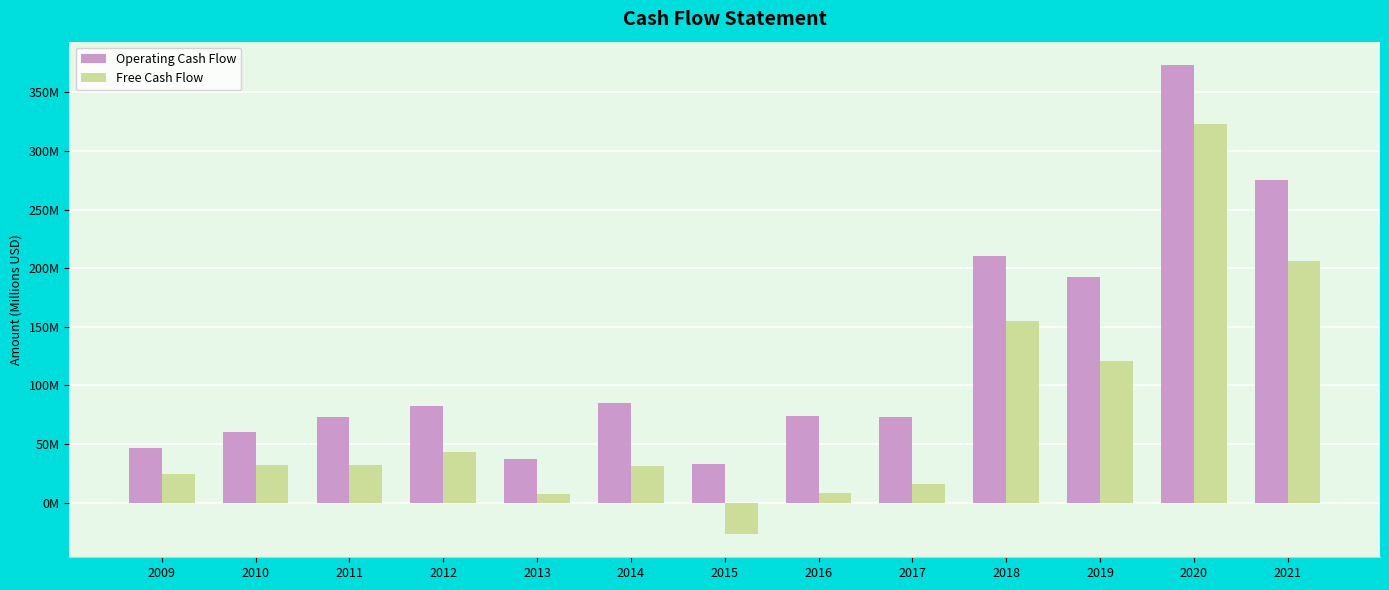

The Free Cash Flow series shows 68.7 at 2020. True or false?

False